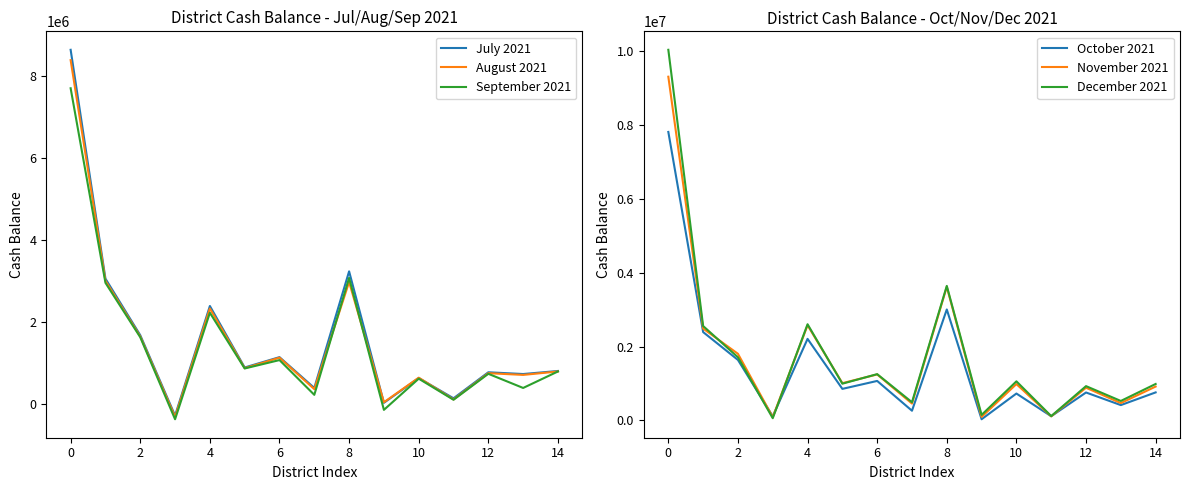

How many lines are shown in the chart?

6